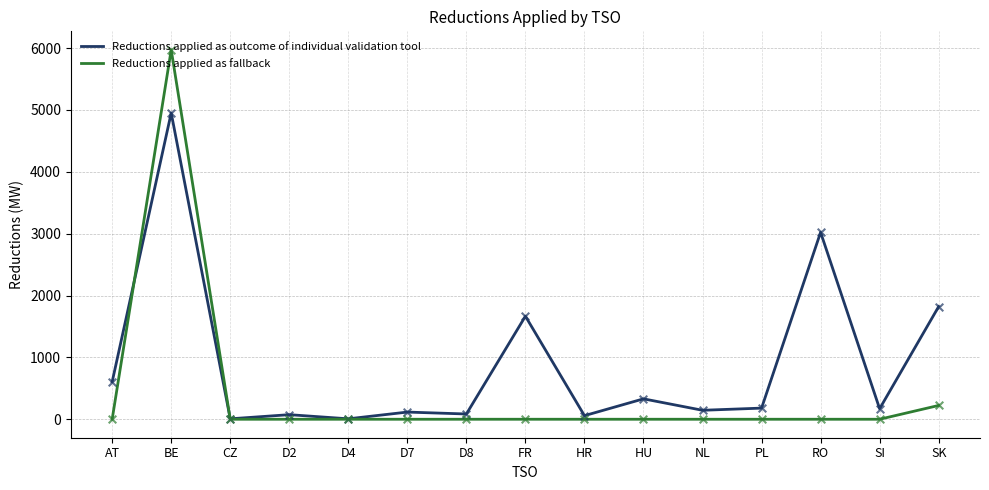

At which category is the sum across all series the highest?

BE